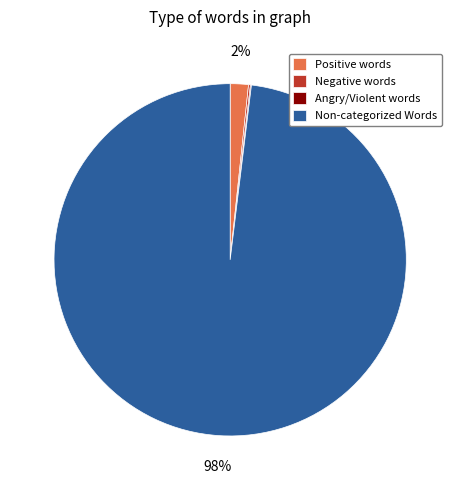

The Non-categorized Words slice represents 98% of the pie. True or false?

True